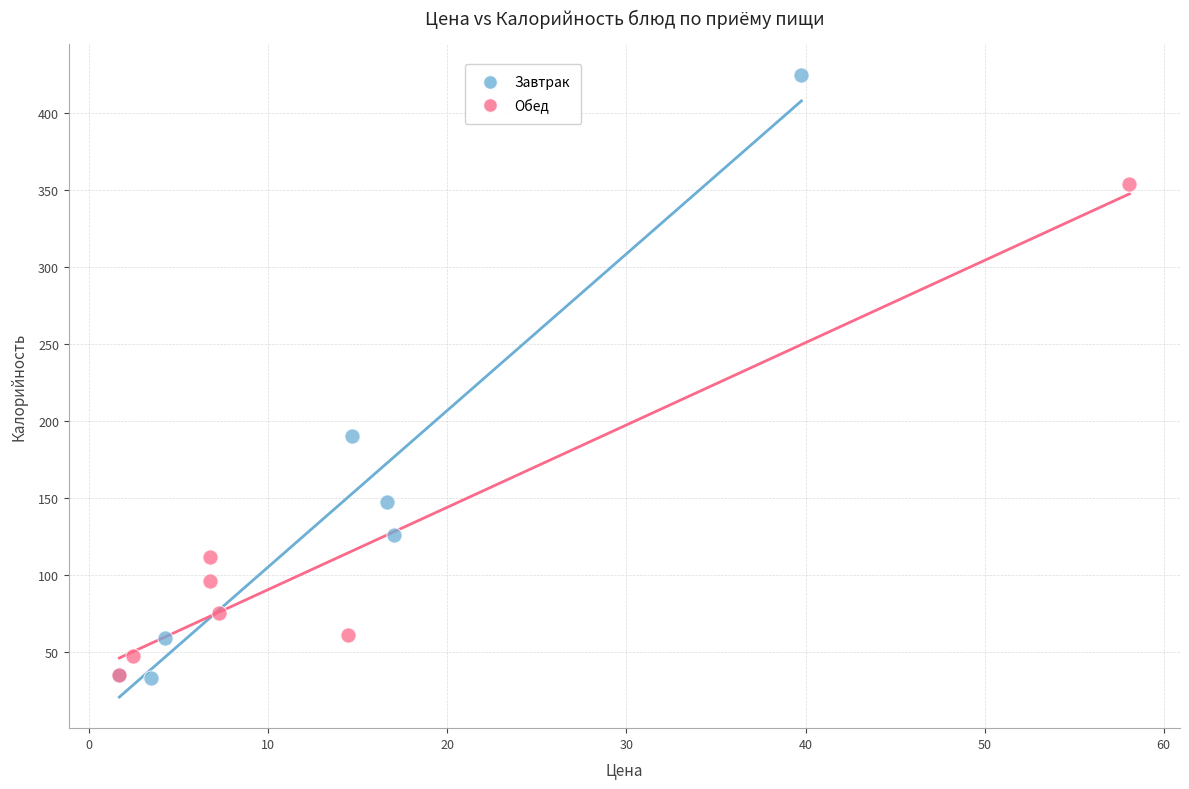

What are all the series names shown in the legend?

Завтрак, Обед